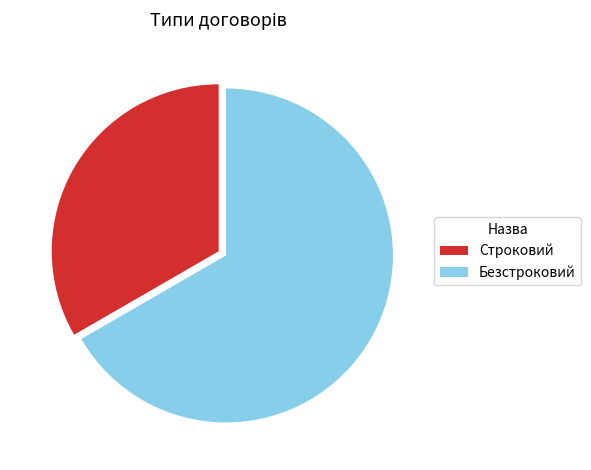

Rank the categories by value from highest to lowest.

Безстроковий, Строковий